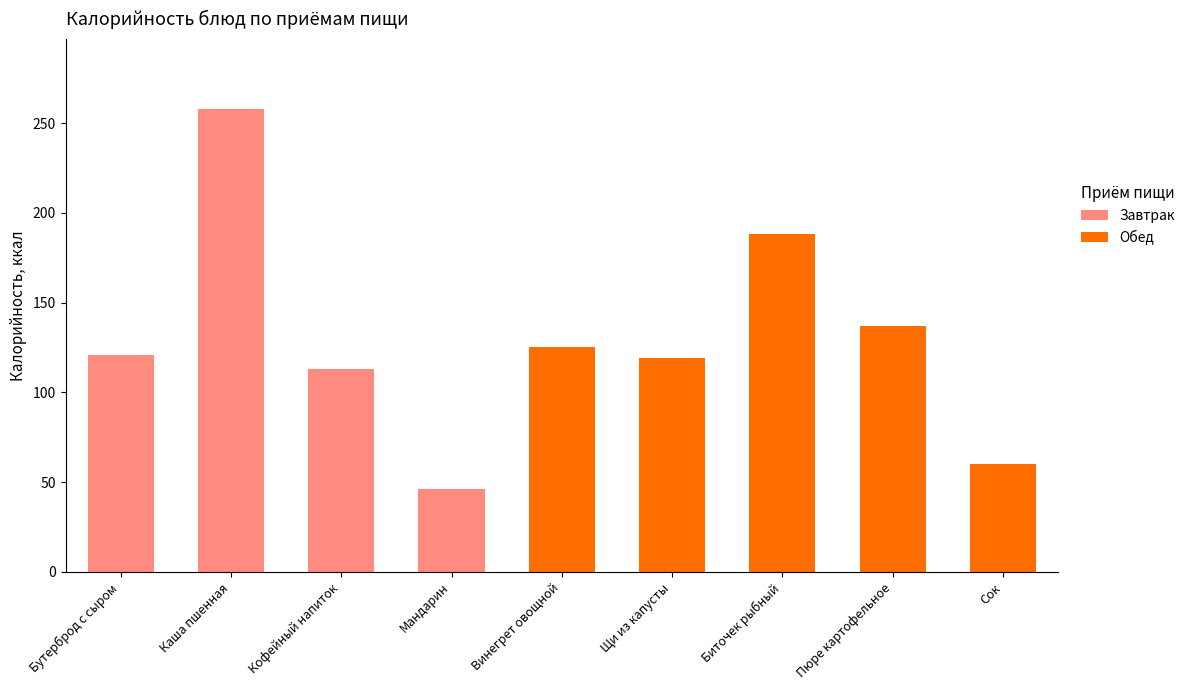

What is the sum of all Завтрак values?

538